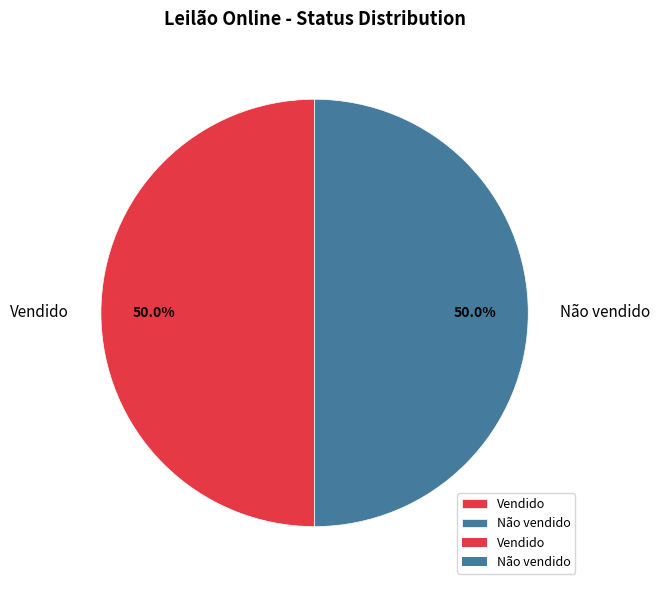

What percentage is NOT represented by Vendido?

50.0%